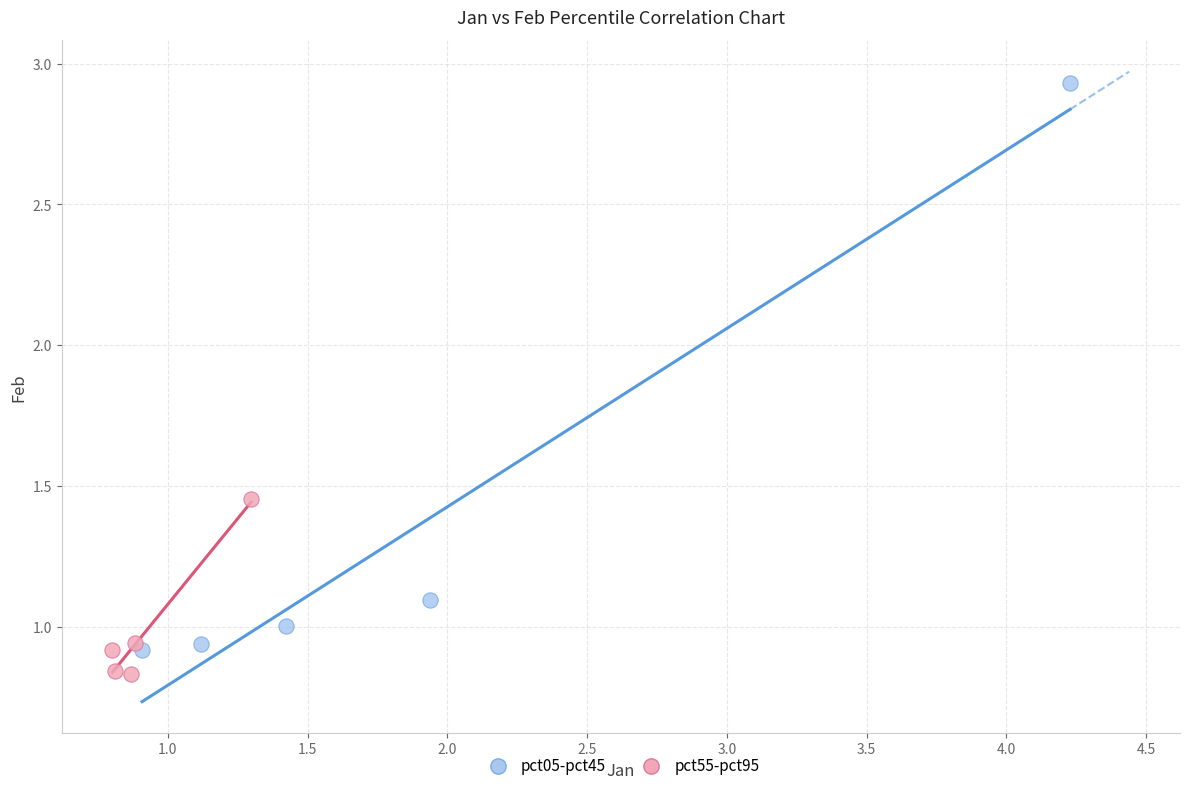

Which series has the widest spread of Y values?

pct05-pct45